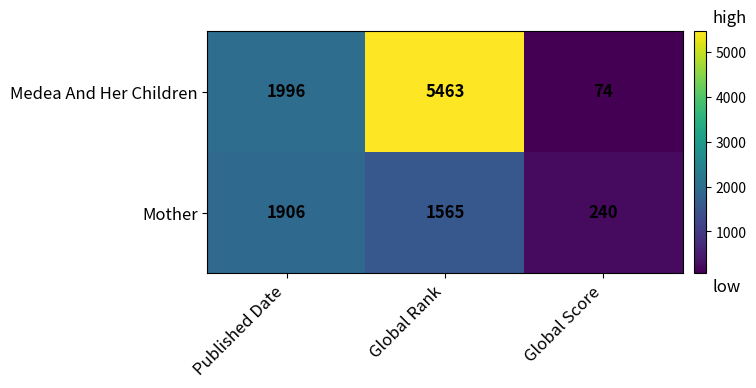

Reading right to left, extract all data points from this chart.

Medea And Her Children: Global Score=74	Global Rank=5463	Published Date=1996
Mother: Global Score=240	Global Rank=1565	Published Date=1906